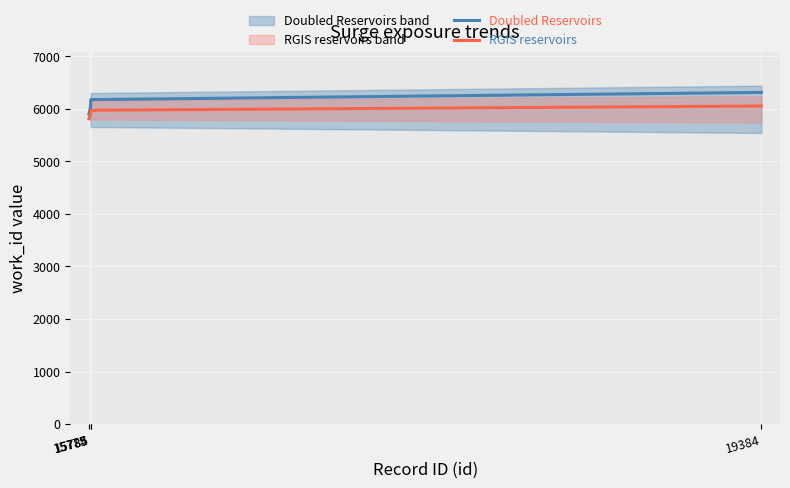

How many data points in Doubled Reservoirs are above 6174?

1